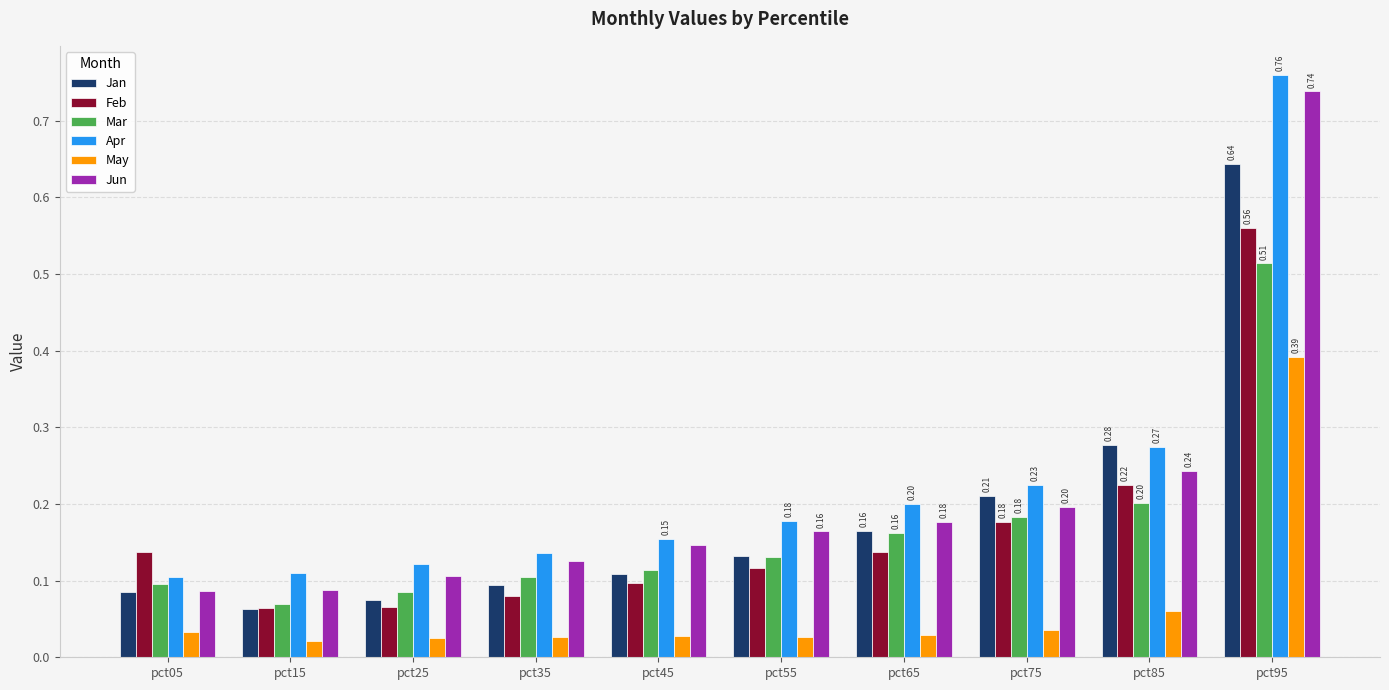

How many bars are there in each group?

6